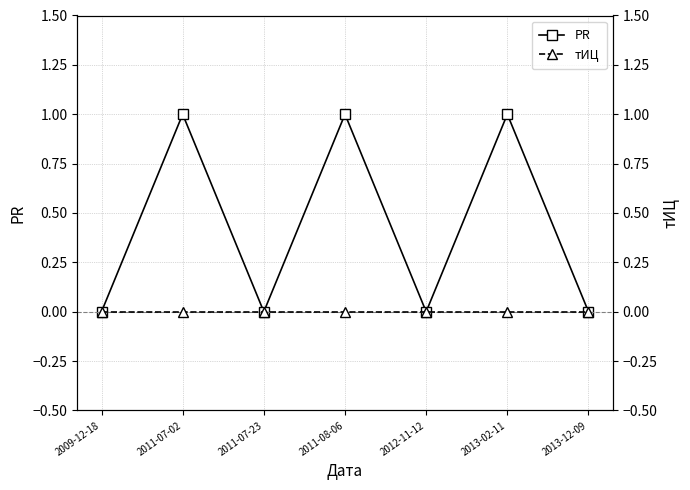

How many lines are shown in the chart?

2